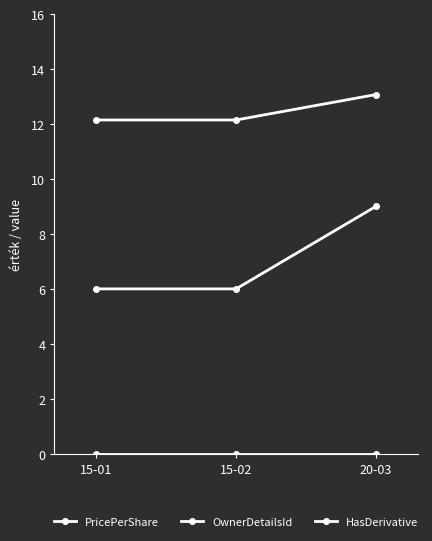

Does the chart have visible grid lines?

No